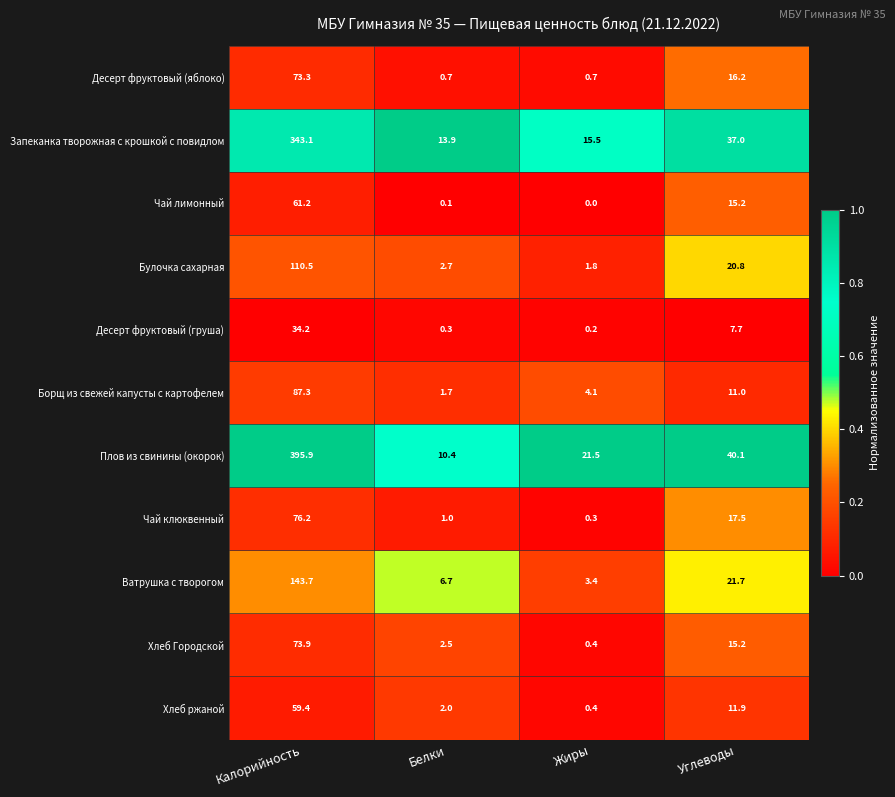

Which series has the largest total across all categories?

Плов из свинины (окорок)